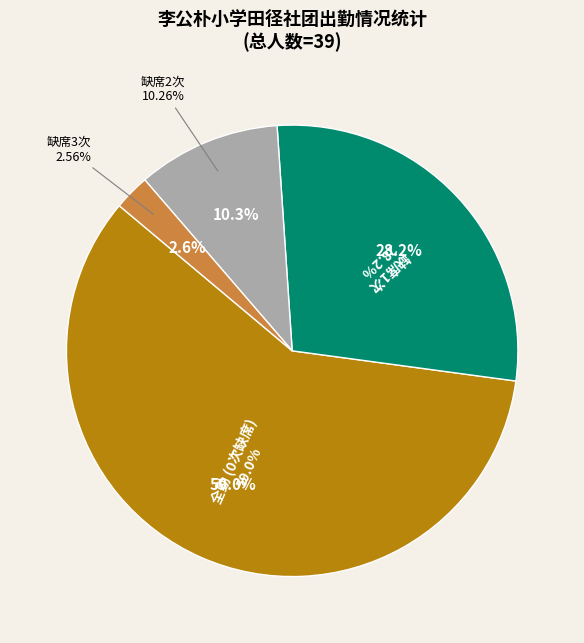

Is 杨阜 the majority of the pie?

No